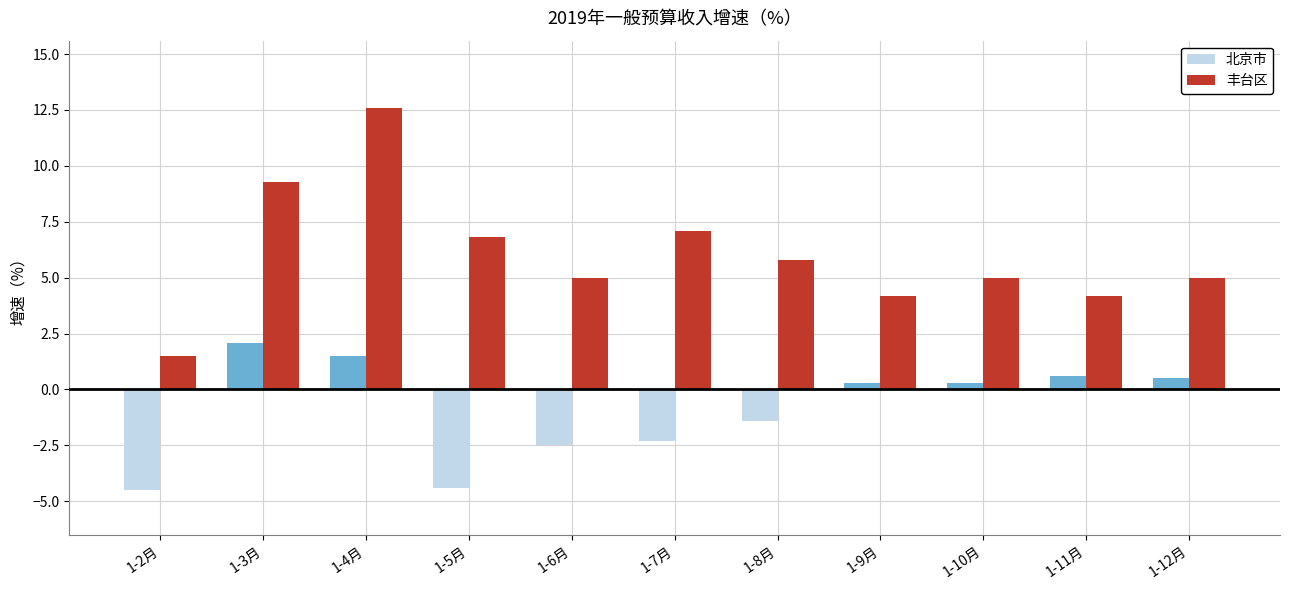

What position from the right is 1-7月?

6